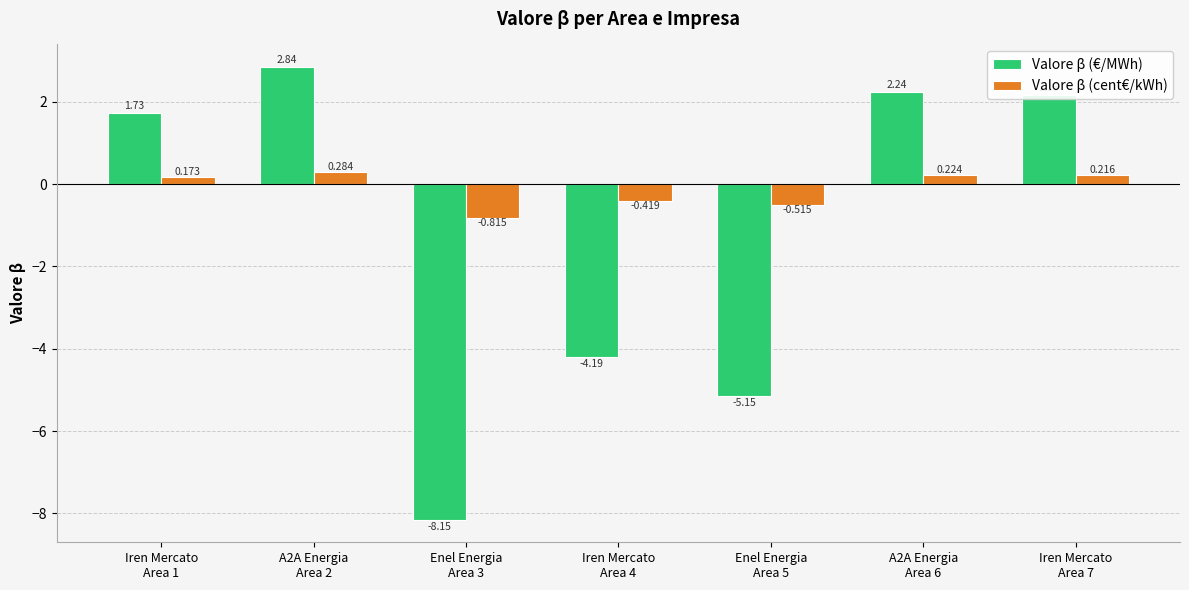

How many groups of bars are there?

7